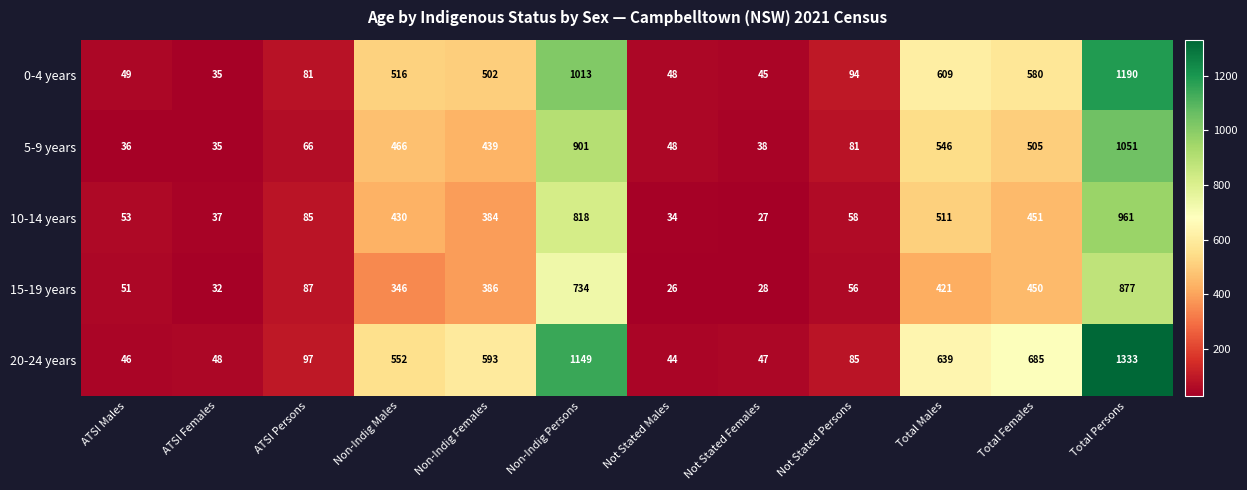

The 0-4 years series shows 46 at ATSI Persons. True or false?

False